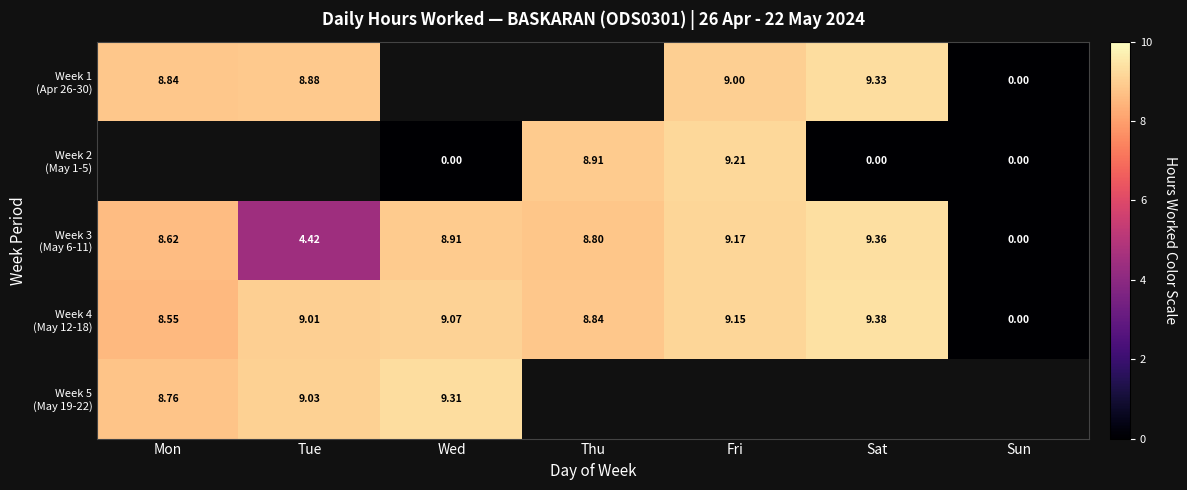

Which has a higher value, Wed or Fri?

Fri